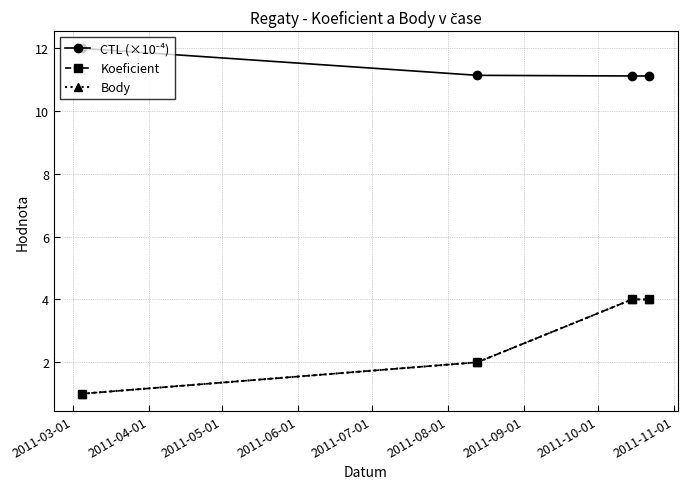

Is this an area chart (filled region under the line)?

No